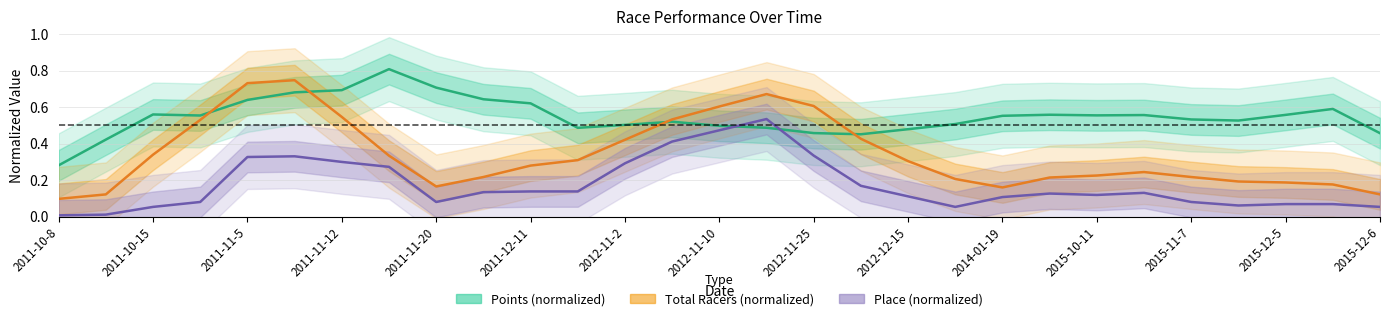

In Points (normalized), how many points are higher than both neighbors (excluding endpoints)?

6